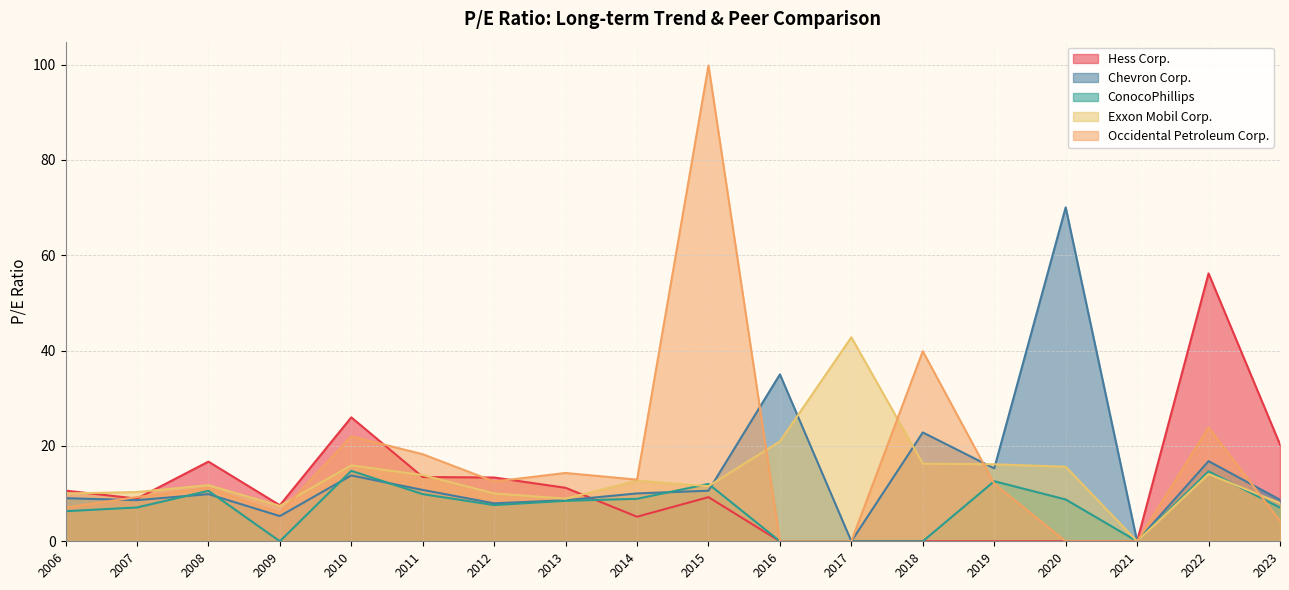

List the series in order of their peak value, highest first.

Occidental Petroleum Corp., Chevron Corp., Hess Corp., Exxon Mobil Corp., ConocoPhillips